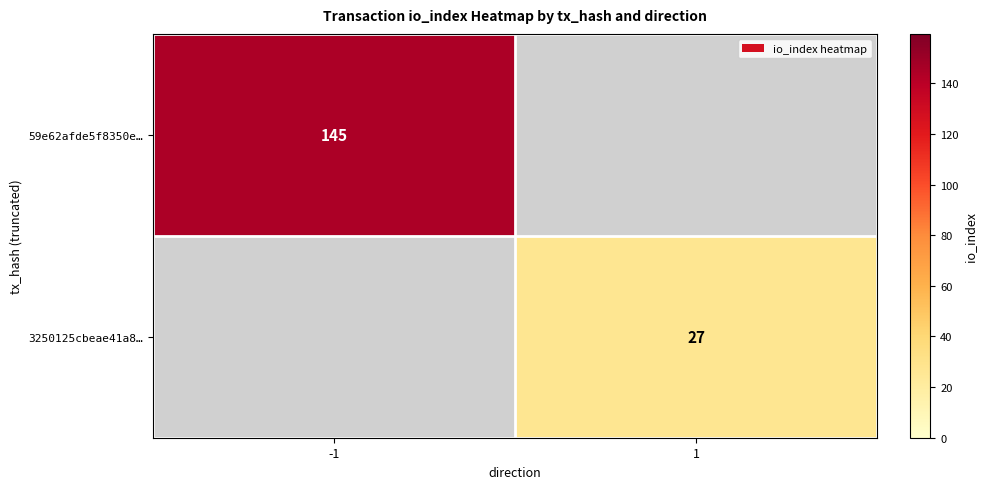

Is it true that 3250125cbeae41a8… equals 27 at 1?

True